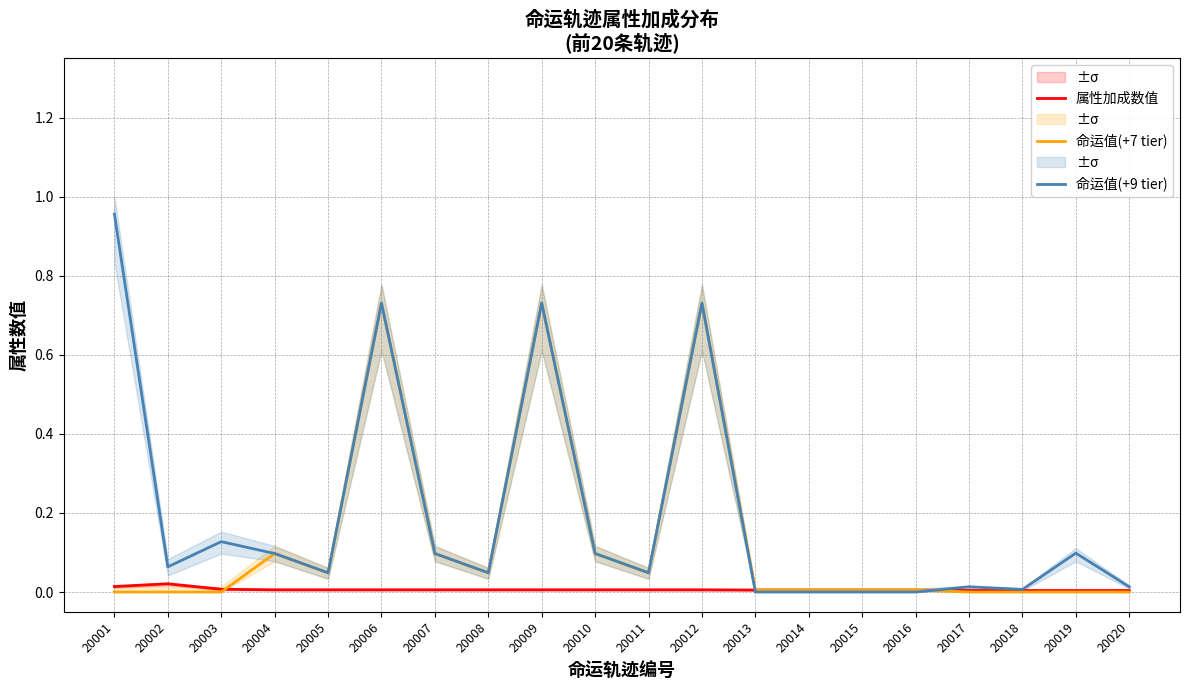

At which category is the sum across all series the highest?

20006